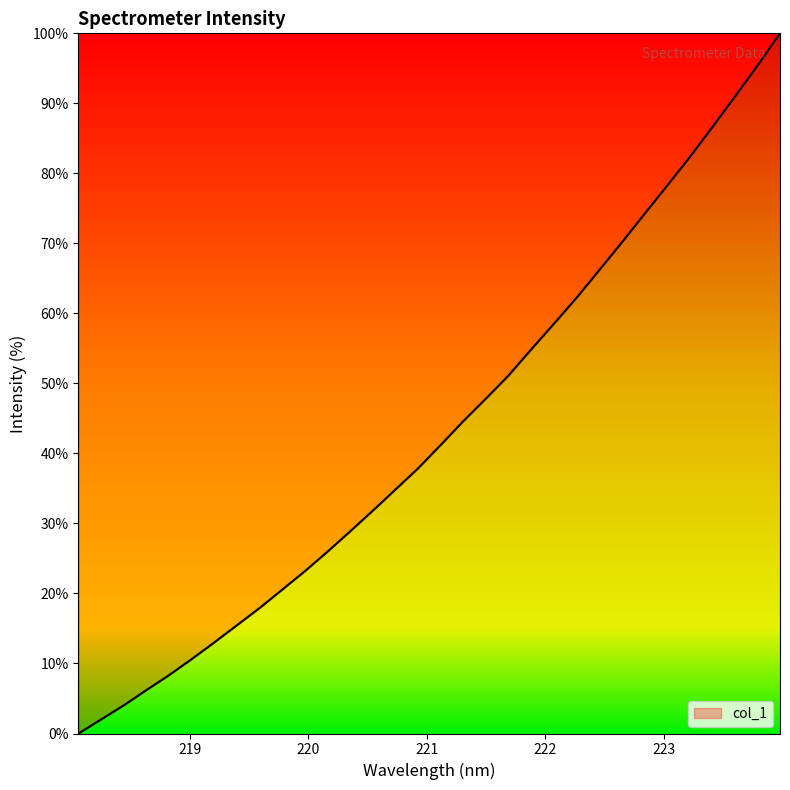

What is the difference between the maximum and minimum values?

100.0